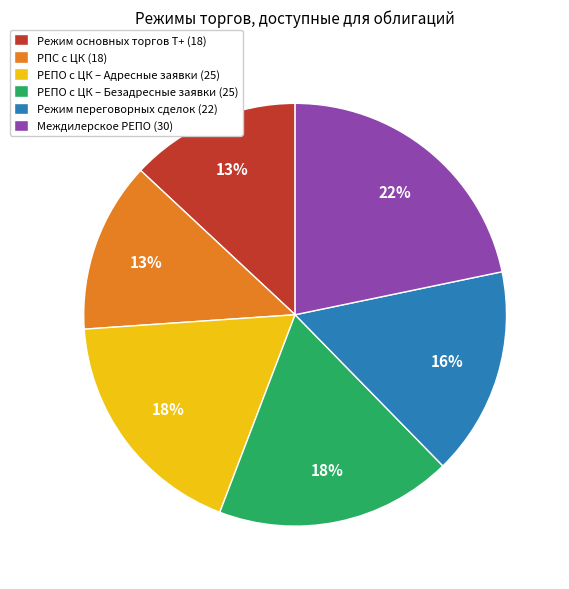

Which category has the biggest portion of the pie?

Междилерское РЕПО (30)